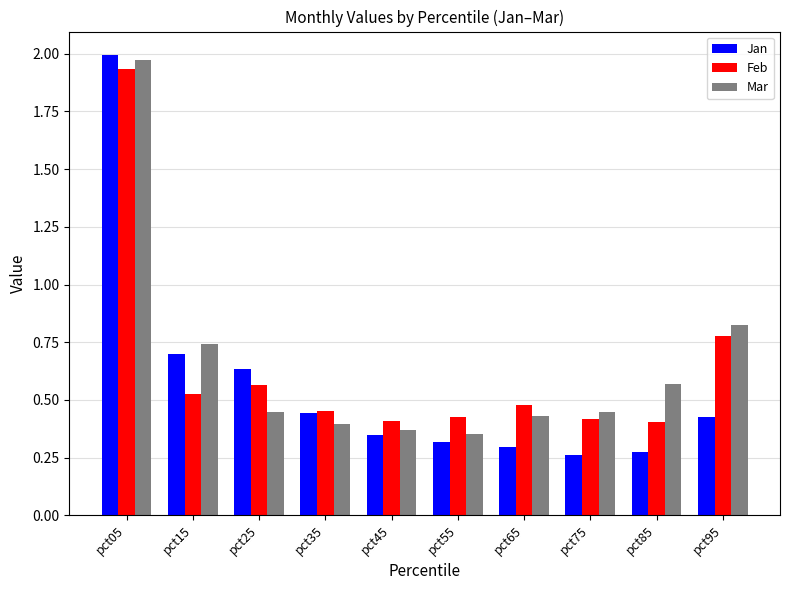

What is the spread (max minus min) of values at pct05?

0.1